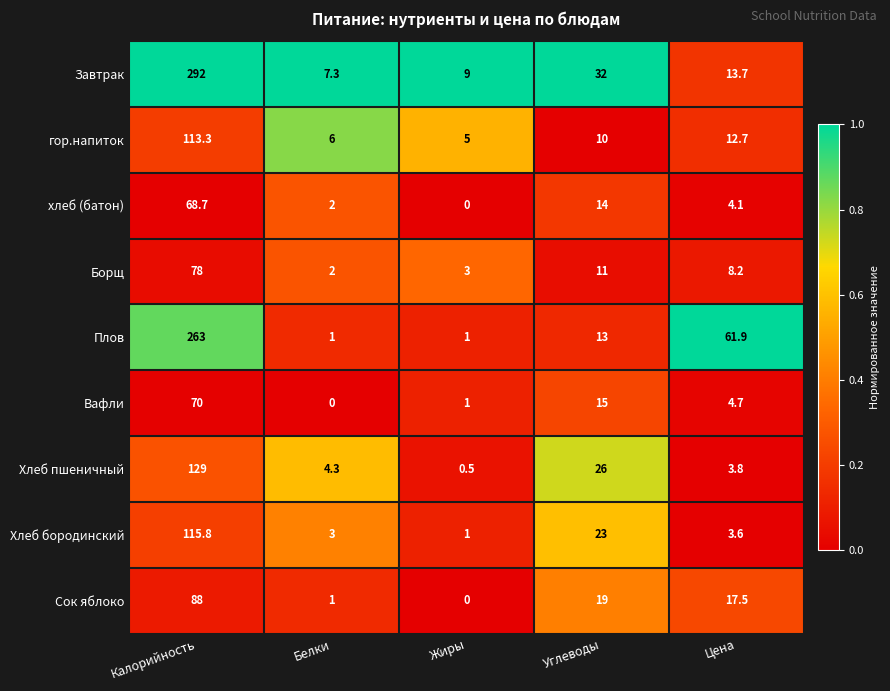

At which label does Вафли first exceed 4?

Калорийность